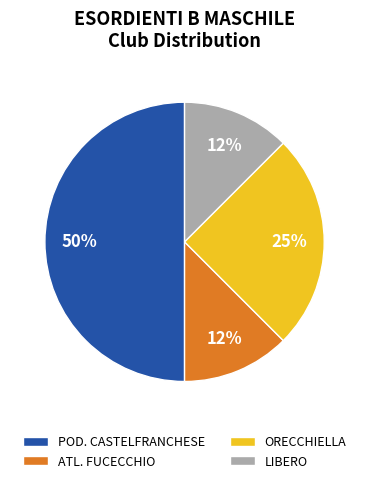

Does ATL. FUCECCHIO represent more than half of the total?

No